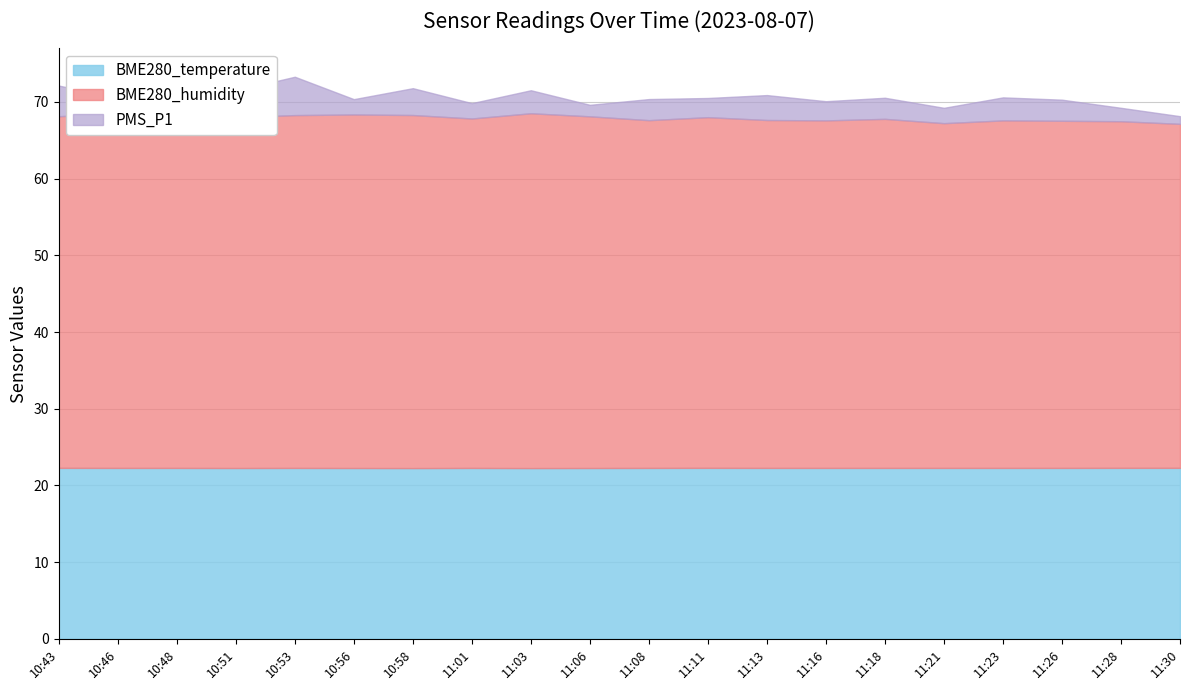

Is it true that BME280_temperature equals 13.8 at 11:21?

False